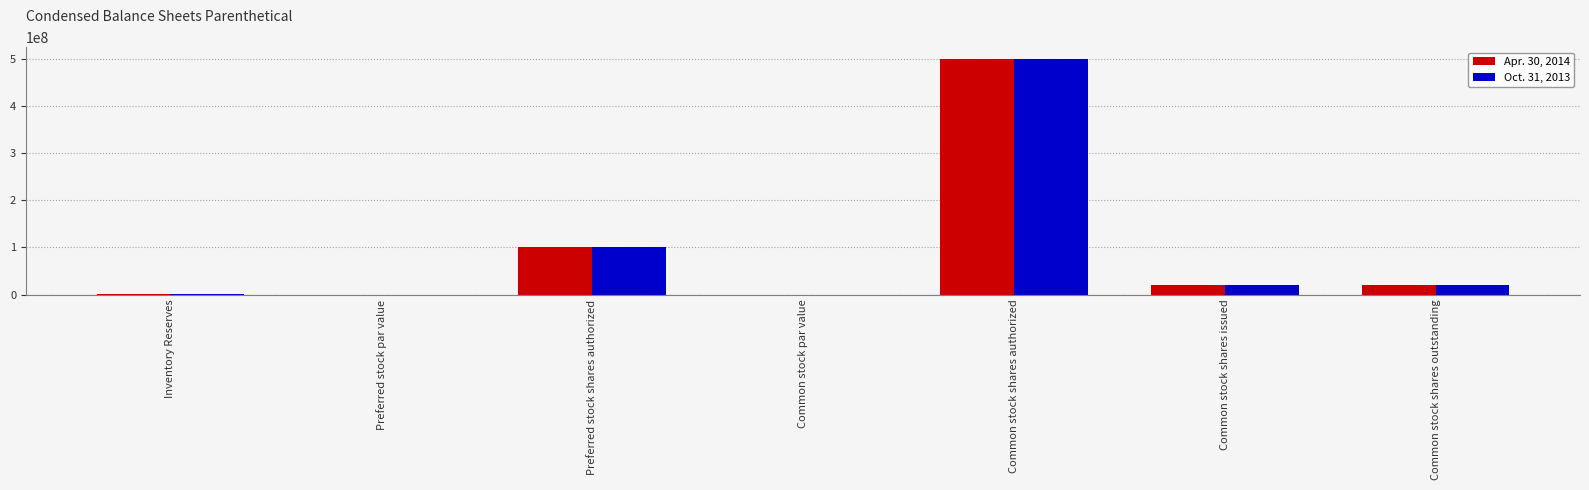

The Oct. 31, 2013 series shows 299943473.3 at Common stock shares authorized. True or false?

False